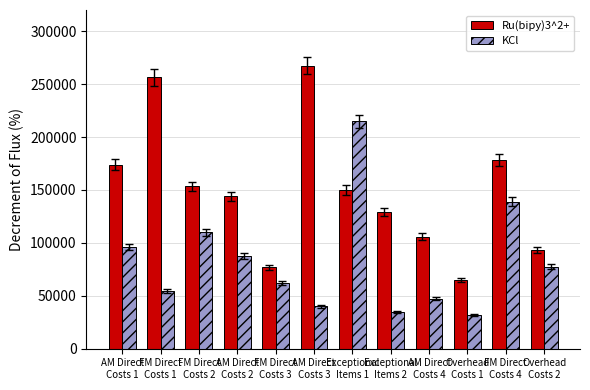

Are the bars horizontal?

No